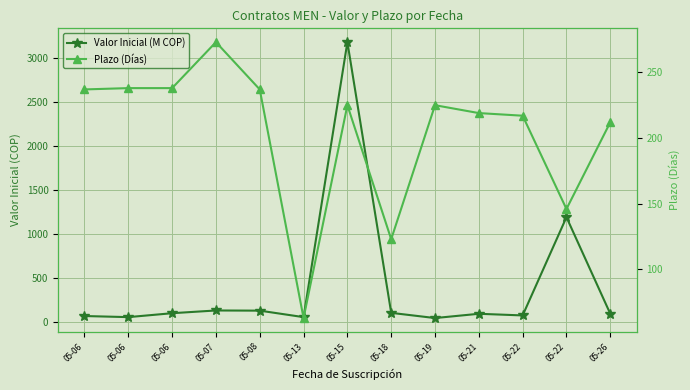

Is it true that Plazo (Días) equals 144.5 at 05-22?

False